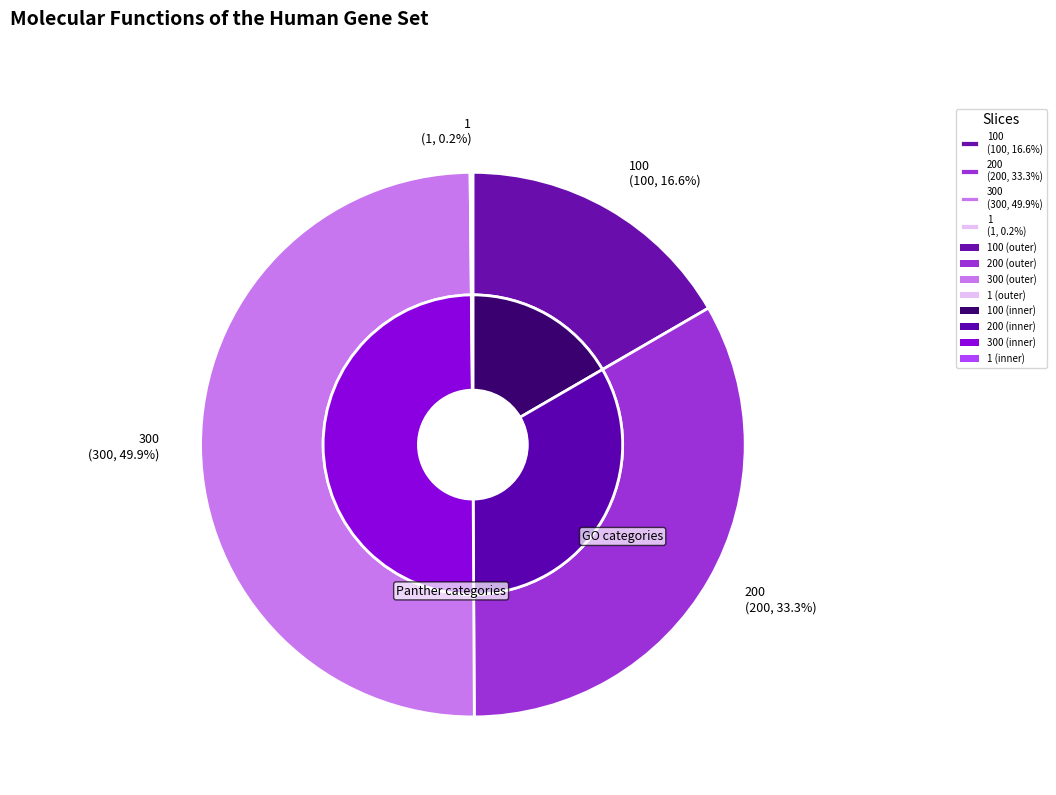

To the nearest percent, what percentage of the pie is 100?

17%